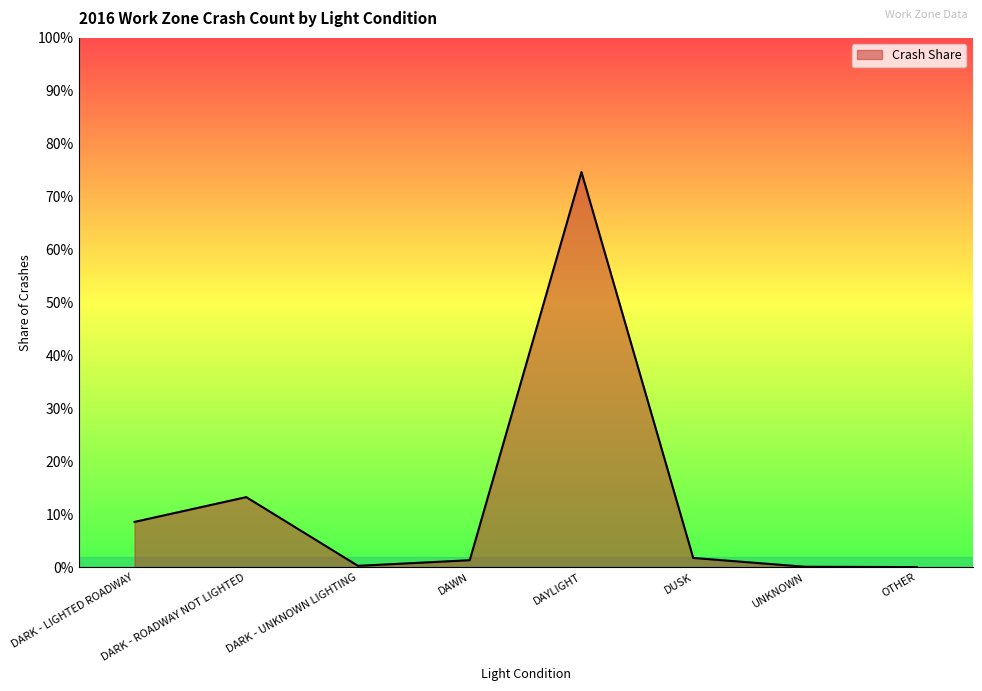

Does the chart display data point markers on the line(s)?

No